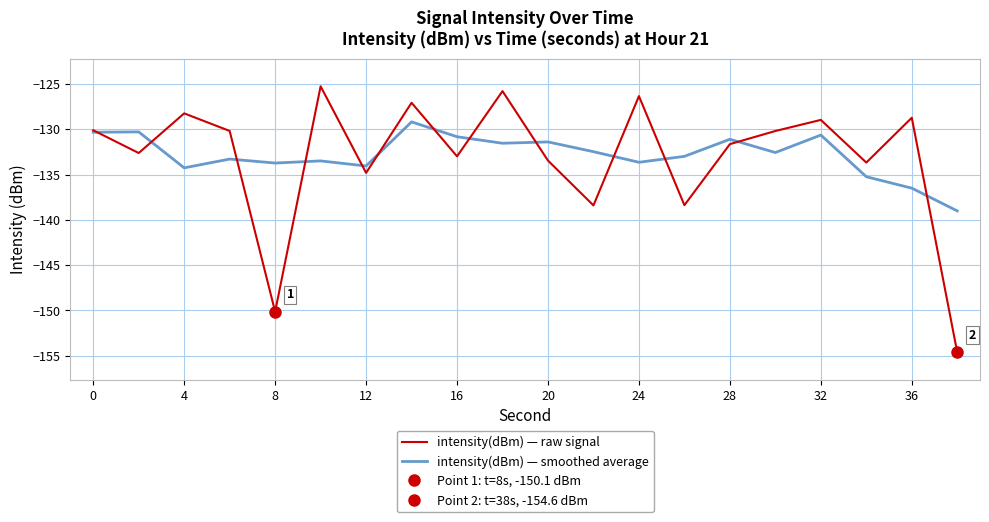

Which series ends up on top after the final intersection of intensity(dBm) — smoothed average and intensity(dBm) — raw signal?

intensity(dBm) — smoothed average